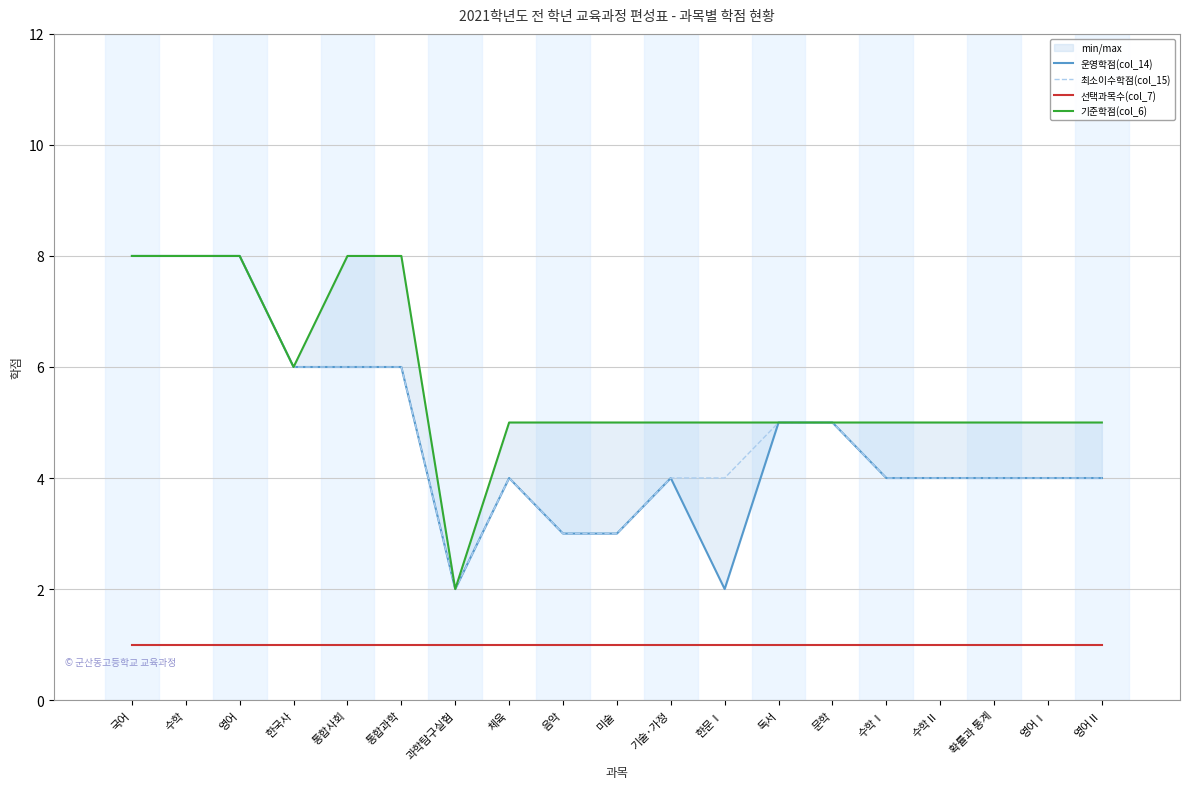

Reading left to right, extract all data points from this chart.

운영학점(col_14): 국어=8	수학=8	영어=8	한국사=6	통합사회=6	통합과학=6	과학탐구실험=2	체육=4	음악=3	미술=3	기술·가정=4	한문Ⅰ=2	독서=5	문학=5	수학Ⅰ=4	수학Ⅱ=4	확률과 통계=4	영어Ⅰ=4	영어Ⅱ=4
최소이수학점(col_15): 국어=8	수학=8	영어=8	한국사=6	통합사회=6	통합과학=6	과학탐구실험=2	체육=4	음악=3	미술=3	기술·가정=4	한문Ⅰ=4	독서=5	문학=5	수학Ⅰ=4	수학Ⅱ=4	확률과 통계=4	영어Ⅰ=4	영어Ⅱ=4
선택과목수(col_7): 국어=1	수학=1	영어=1	한국사=1	통합사회=1	통합과학=1	과학탐구실험=1	체육=1	음악=1	미술=1	기술·가정=1	한문Ⅰ=1	독서=1	문학=1	수학Ⅰ=1	수학Ⅱ=1	확률과 통계=1	영어Ⅰ=1	영어Ⅱ=1
기준학점(col_6): 국어=8	수학=8	영어=8	한국사=6	통합사회=8	통합과학=8	과학탐구실험=2	체육=5	음악=5	미술=5	기술·가정=5	한문Ⅰ=5	독서=5	문학=5	수학Ⅰ=5	수학Ⅱ=5	확률과 통계=5	영어Ⅰ=5	영어Ⅱ=5